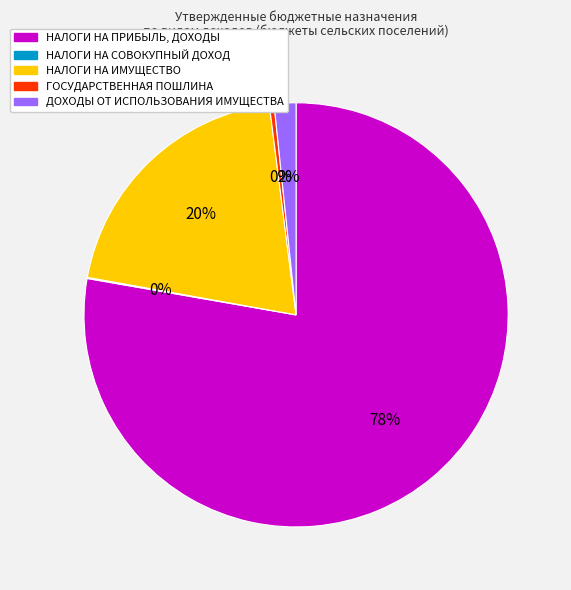

To the nearest percent, what is the difference between the largest and smallest slice percentages?

78%